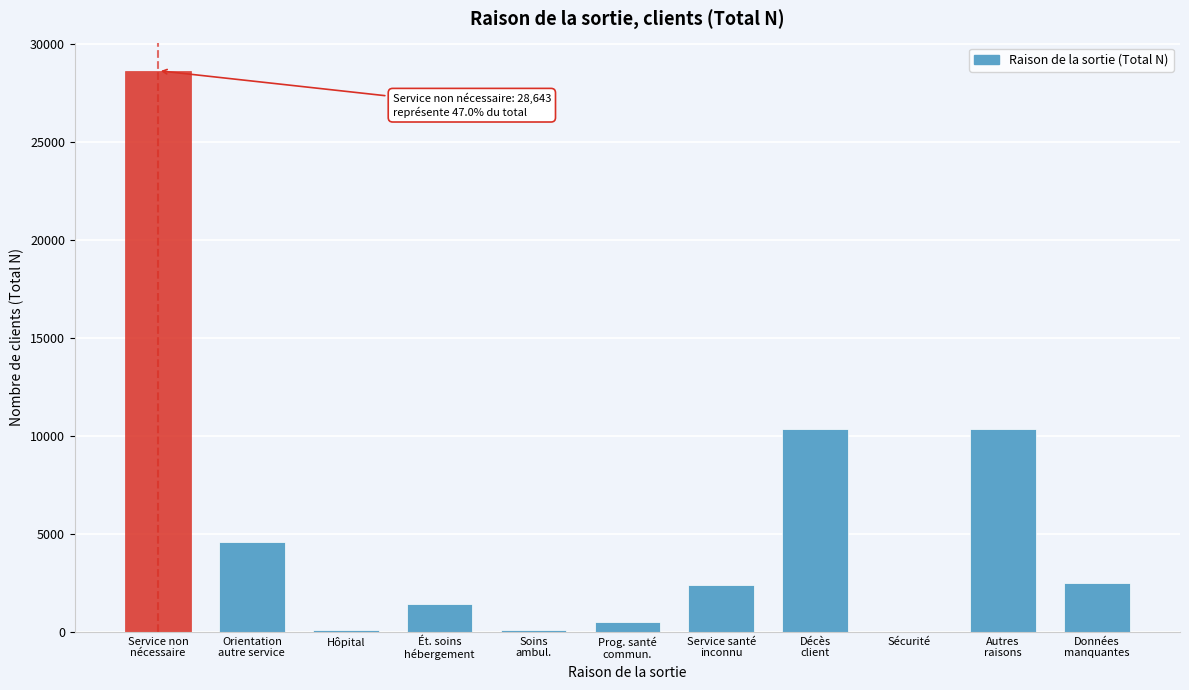

What is the maximum value shown in the chart?

28643